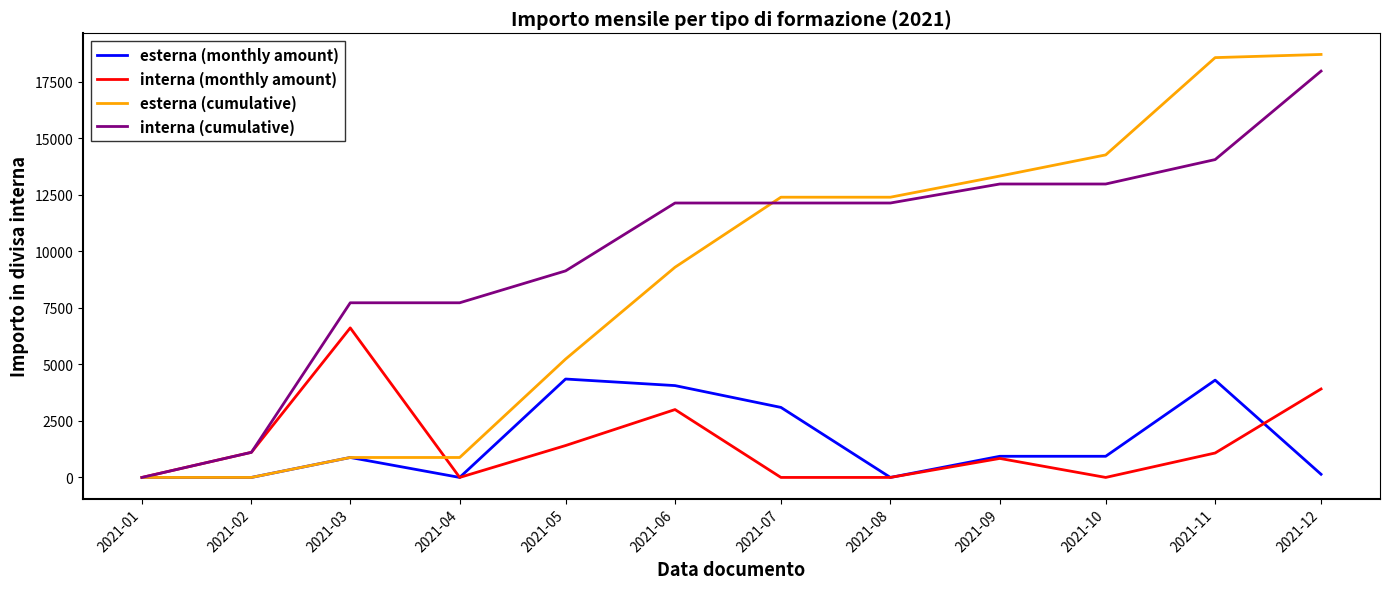

Is the value of esterna (cumulative) at 2021-07 greater than the value of interna (cumulative) at 2021-05?

Yes